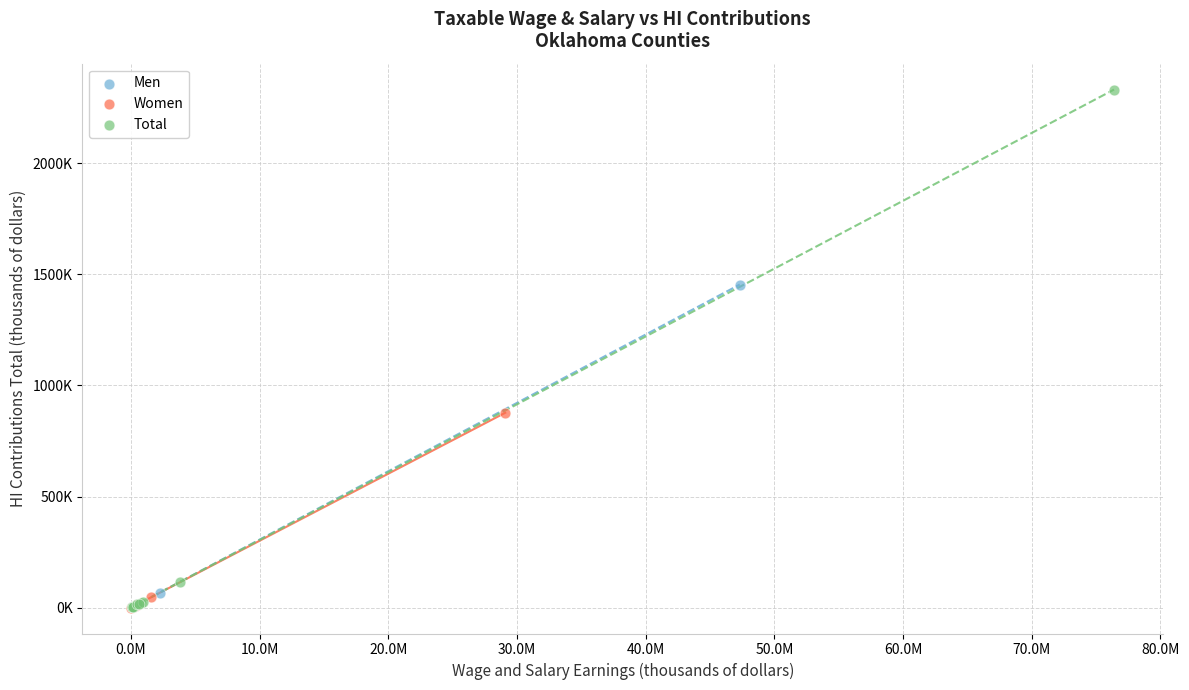

What are all the series names shown in the legend?

Men, Women, Total